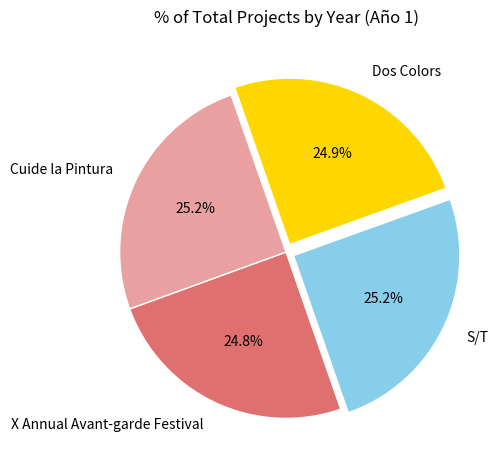

To the nearest percent, what portion does Dos Colors represent?

25%